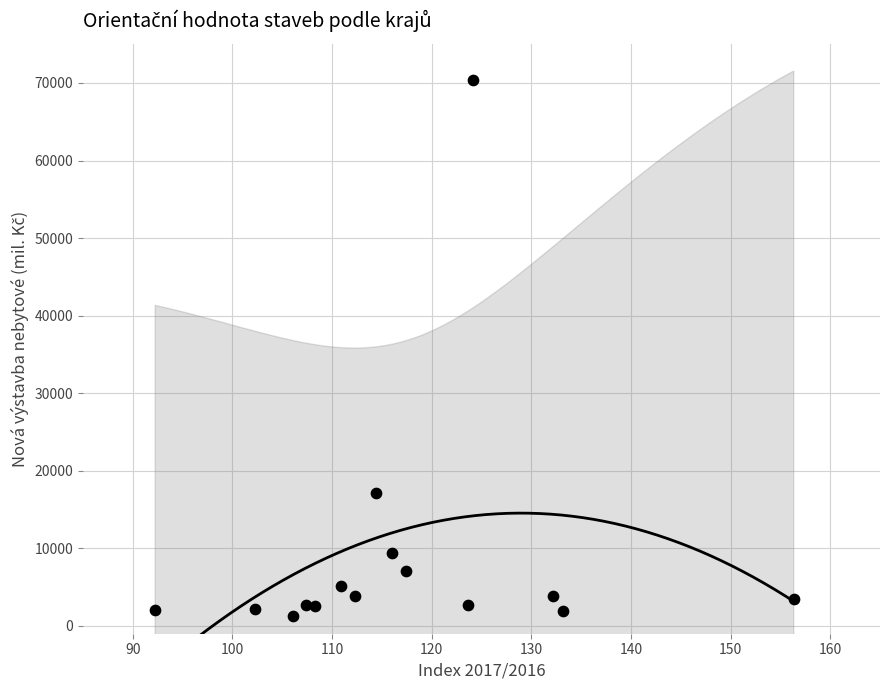

What Y value in the scatter plot is closest to 35823?

17143